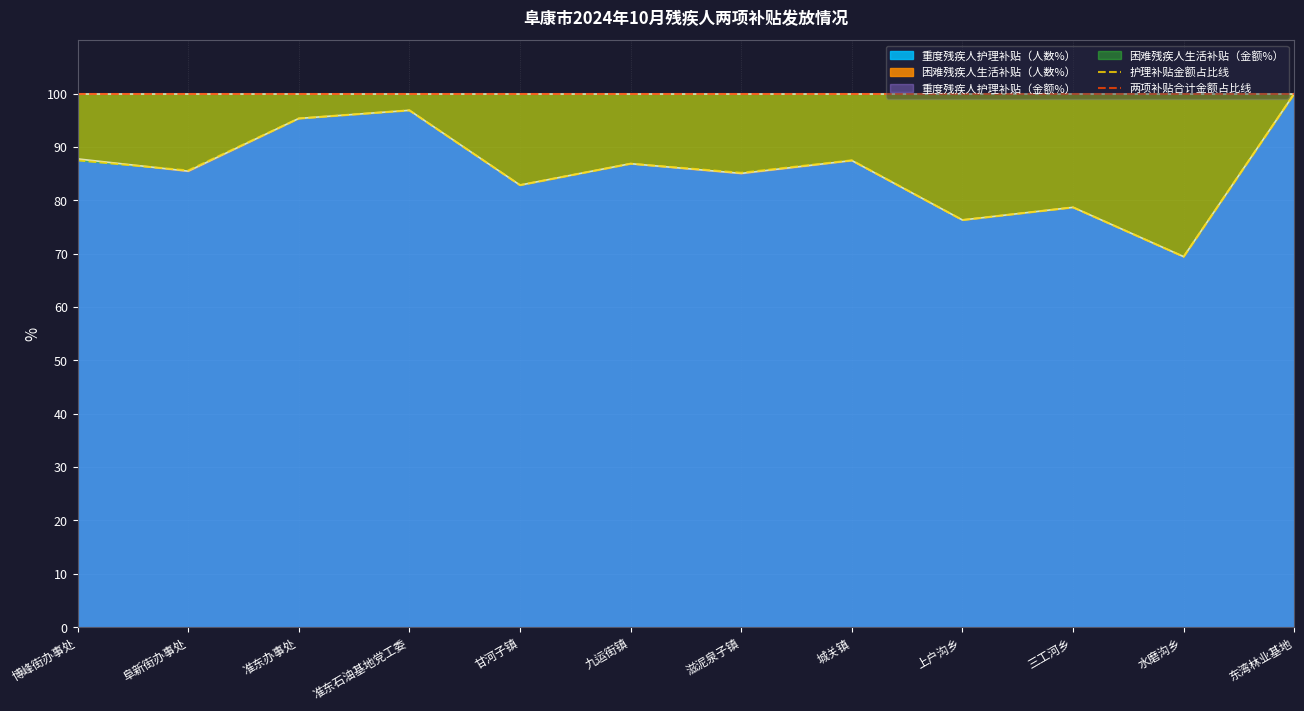

List the labels in order of 护理补贴金额占比线 value, largest first.

东湾林业基地, 准东石油基地党工委, 准东办事处, 博峰街办事处, 城关镇, 九运街镇, 阜新街办事处, 滋泥泉子镇, 甘河子镇, 三工河乡, 上户沟乡, 水磨沟乡